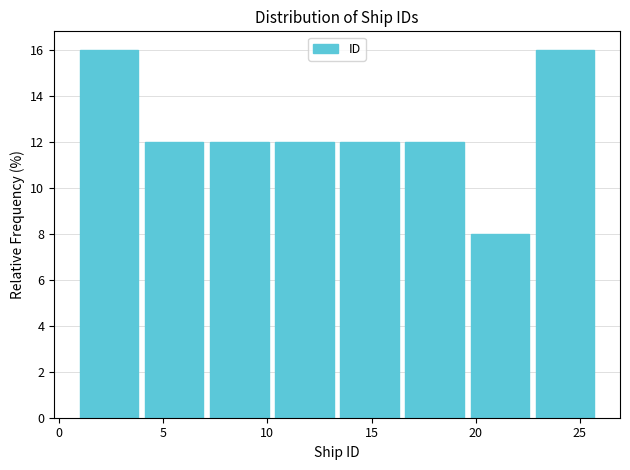

Reading left to right, transcribe this chart: for each bar, give the range it covers on the x-axis and its height. Neither the bar edges nor the heights are printed on the chart, so give them approximately, as read against the axes.

1.0 to 4.0: 16
4.0 to 7.5: 12
7.5 to 10.5: 12
10.5 to 13.5: 12
13.5 to 16.5: 12
16.5 to 20.0: 12
20.0 to 23.0: 8
23.0 to 26.0: 16